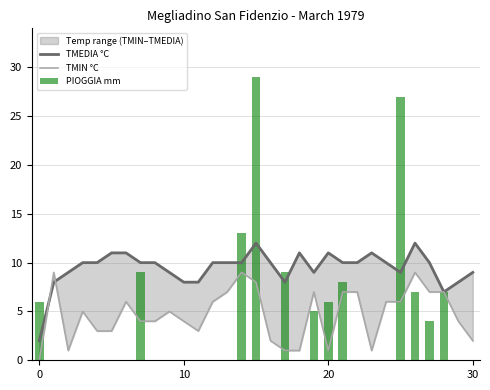

What is the maximum value for TMIN °C?

9